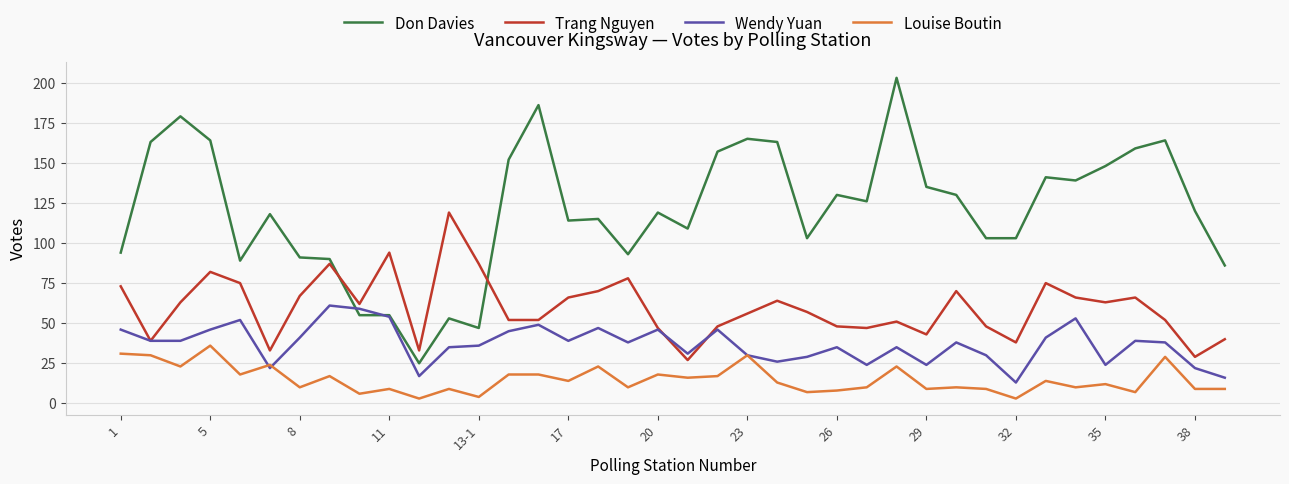

What is the average value of the Trang Nguyen series?

60